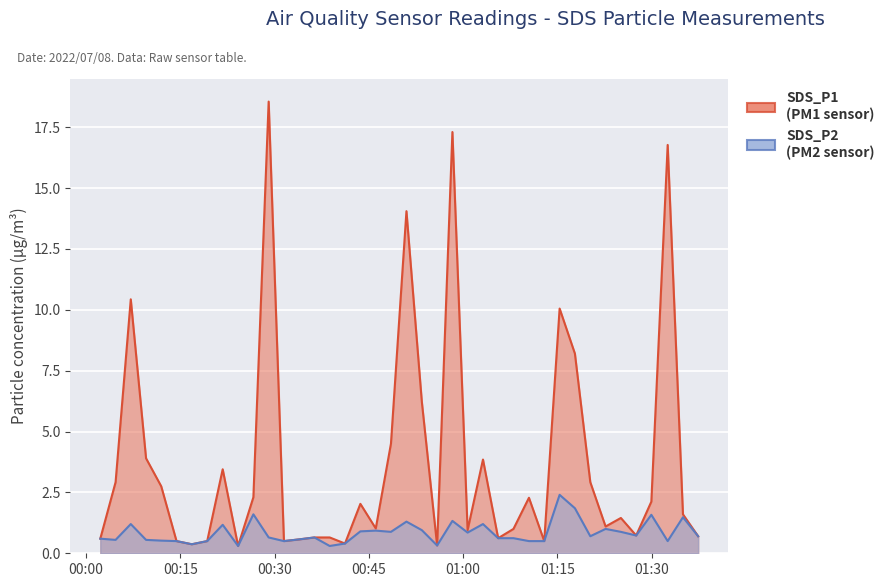

Count the number of categories in the chart.

40